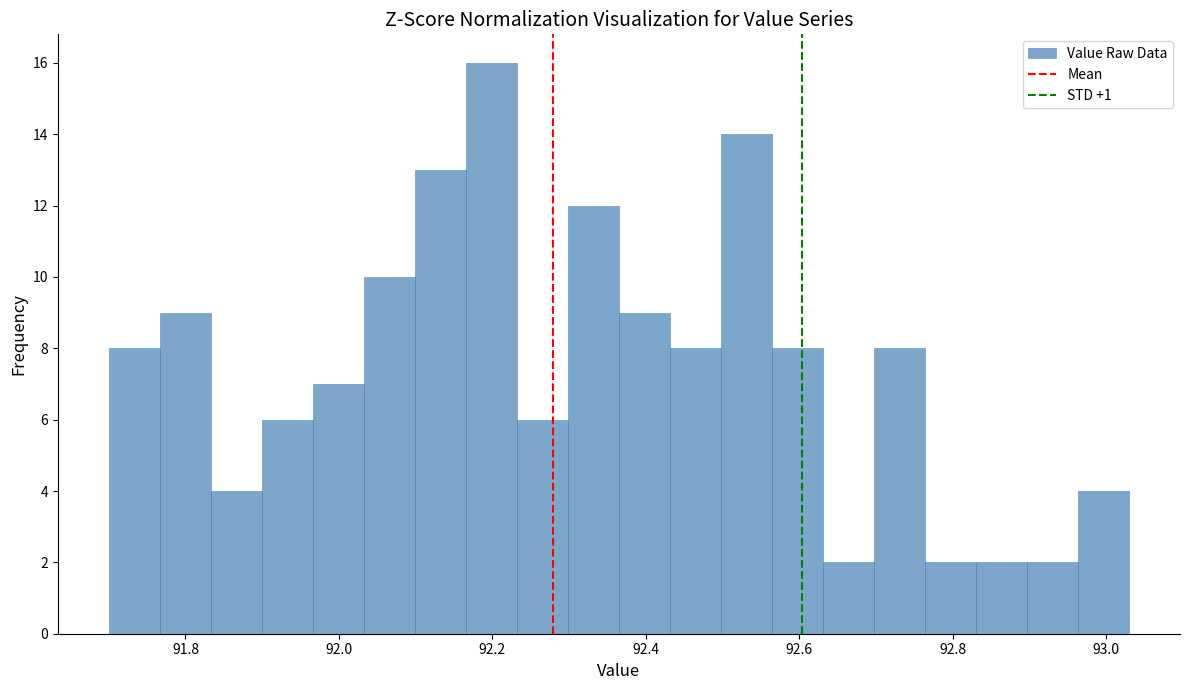

Read against the x-axis, roughly where is the centre of the tallest bar?

92.20